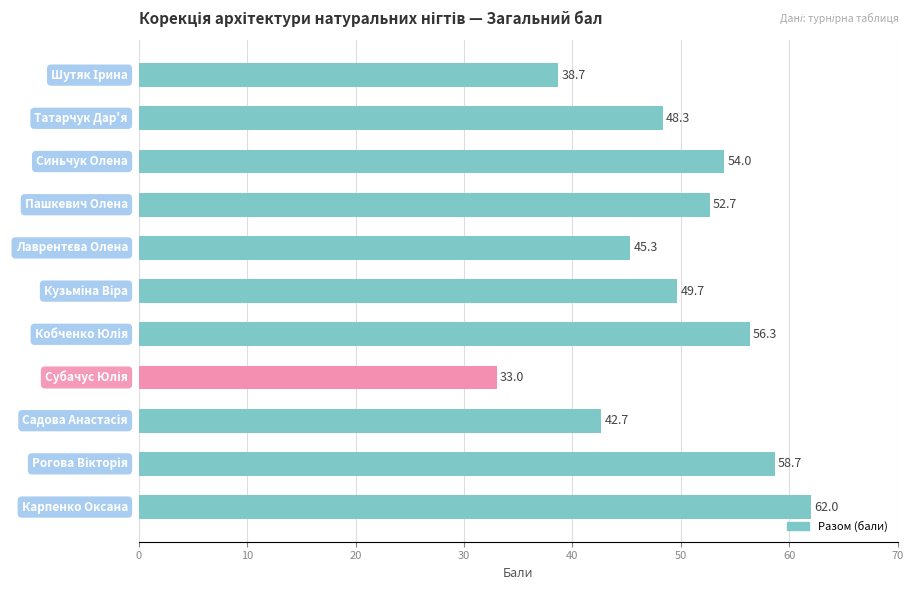

What is the smallest value displayed?

33.0